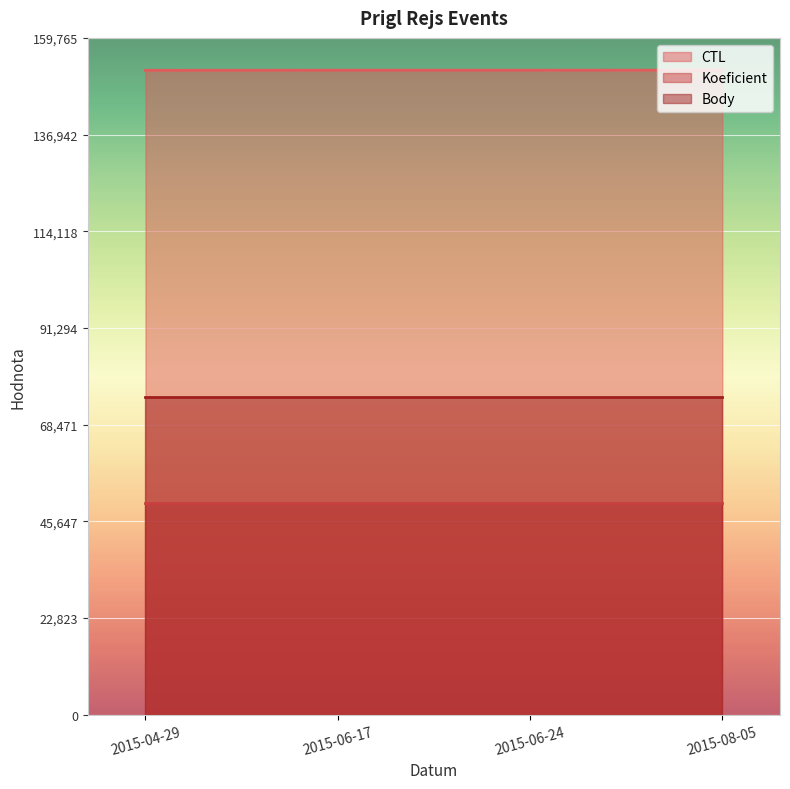

The value of CTL at 2015-06-17 is 237385.6. True or false?

False